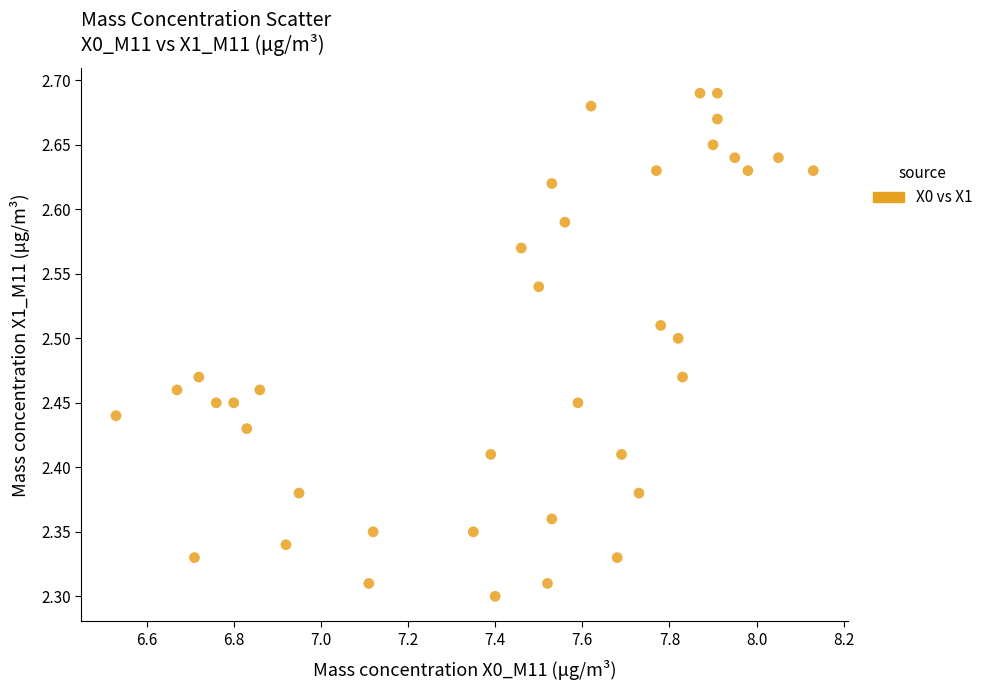

What is the range of Y values (max minus min)?

0.4